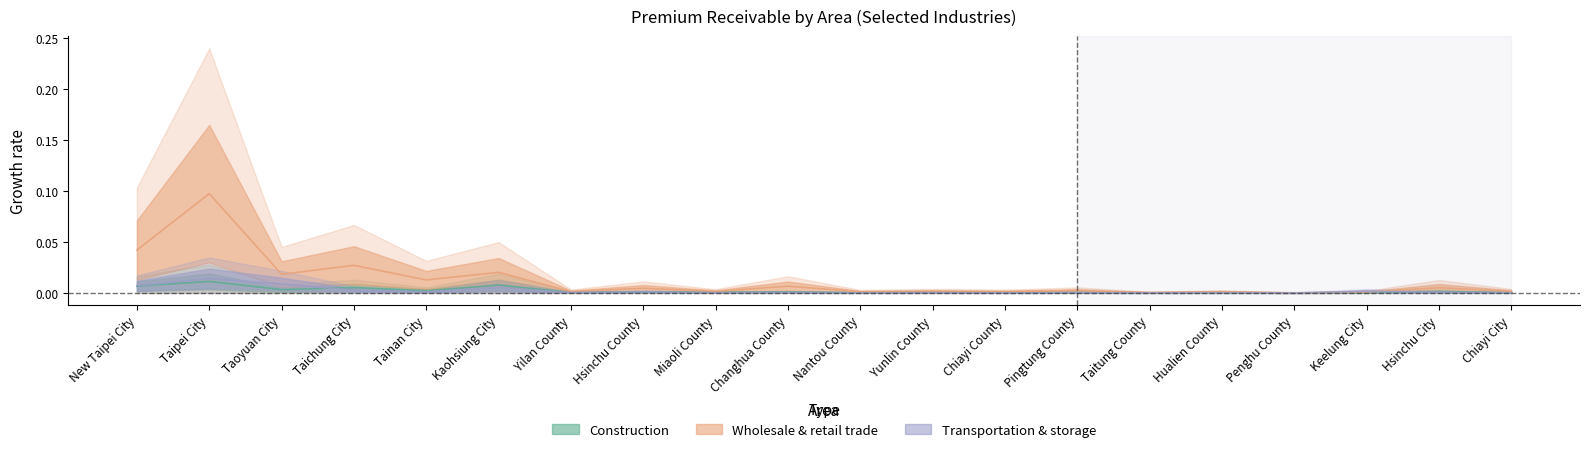

Reading left to right, list all the values displayed in this chart.

Construction: New Taipei City=0.0	Taipei City=0.0	Taoyuan City=0.0	Taichung City=0.0	Tainan City=0.0	Kaohsiung City=0.0	Yilan County=0.0	Hsinchu County=0.0	Miaoli County=0.0	Changhua County=0.0	Nantou County=0.0	Yunlin County=0.0	Chiayi County=0.0	Pingtung County=0.0	Taitung County=0.0	Hualien County=0.0	Penghu County=0.0	Keelung City=0.0	Hsinchu City=0.0	Chiayi City=0.0
Wholesale & retail trade: New Taipei City=0.0	Taipei City=0.1	Taoyuan City=0.0	Taichung City=0.0	Tainan City=0.0	Kaohsiung City=0.0	Yilan County=0.0	Hsinchu County=0.0	Miaoli County=0.0	Changhua County=0.0	Nantou County=0.0	Yunlin County=0.0	Chiayi County=0.0	Pingtung County=0.0	Taitung County=0.0	Hualien County=0.0	Penghu County=0.0	Keelung City=0.0	Hsinchu City=0.0	Chiayi City=0.0
Transportation & storage: New Taipei City=0.0	Taipei City=0.0	Taoyuan City=0.0	Taichung City=0.0	Tainan City=0.0	Kaohsiung City=0.0	Yilan County=0.0	Hsinchu County=0.0	Miaoli County=0.0	Changhua County=0.0	Nantou County=0.0	Yunlin County=0.0	Chiayi County=0.0	Pingtung County=0.0	Taitung County=0.0	Hualien County=0.0	Penghu County=0.0	Keelung City=0.0	Hsinchu City=0.0	Chiayi City=0.0